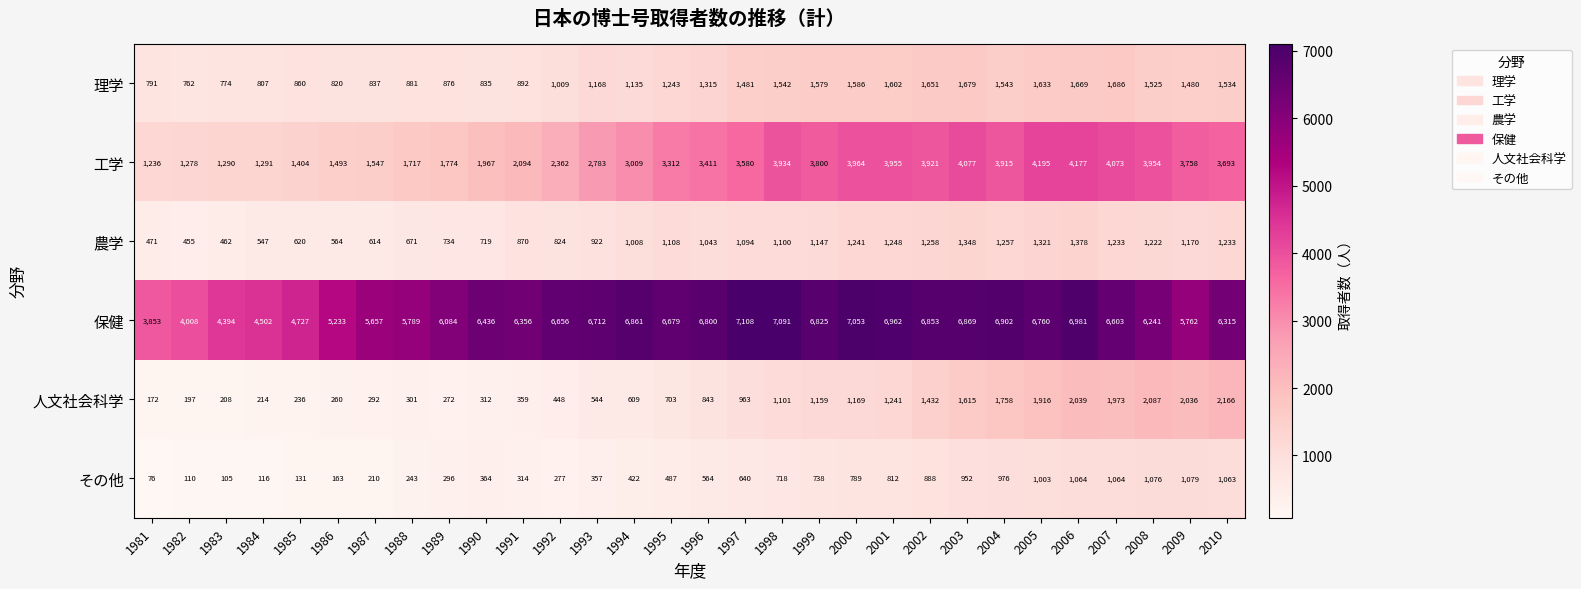

At which label is 工学 closest to 2715?

1993